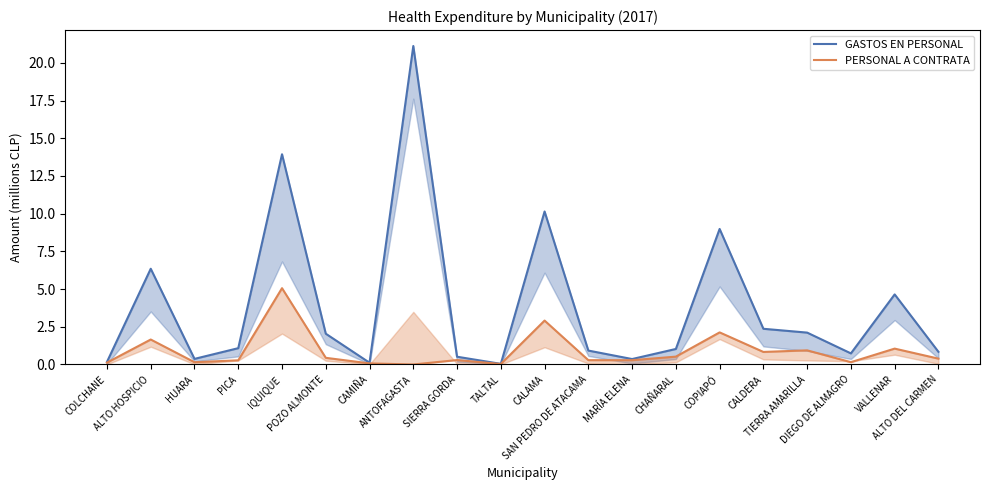

List the series in order of their overall mean, lowest first.

PERSONAL A CONTRATA, GASTOS EN PERSONAL